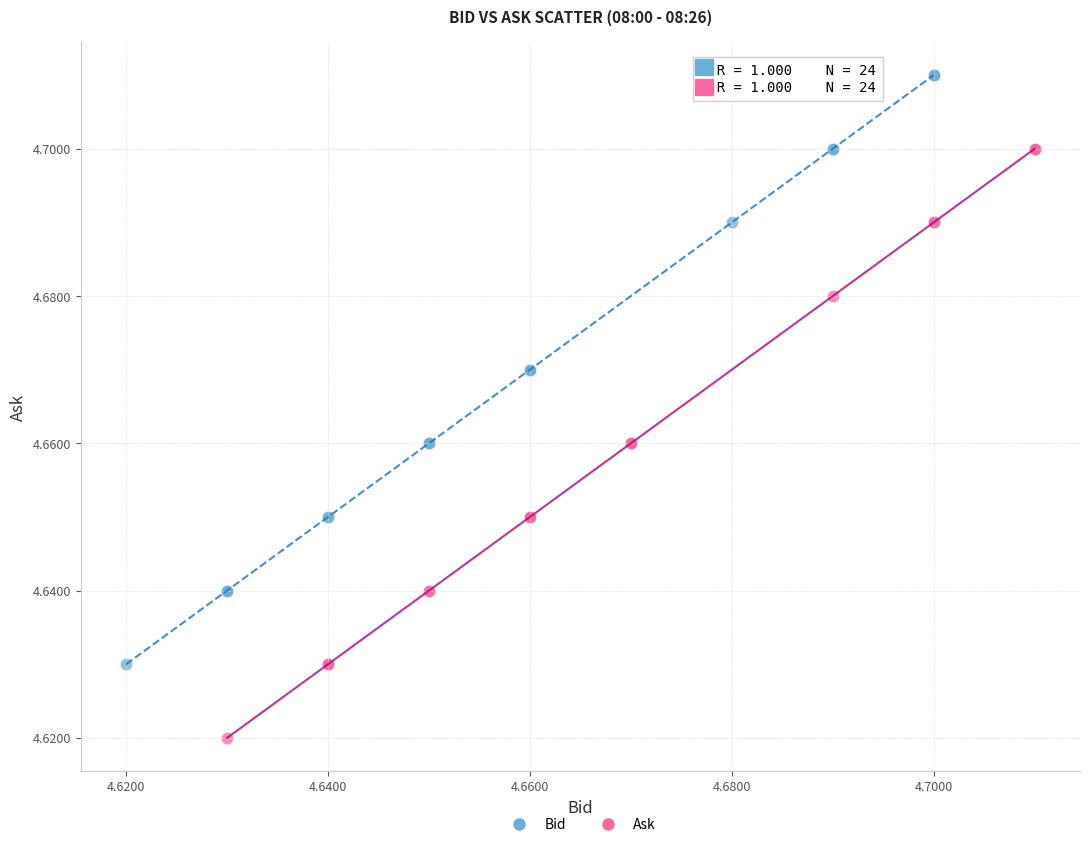

Which series contains the highest Y value?

Bid